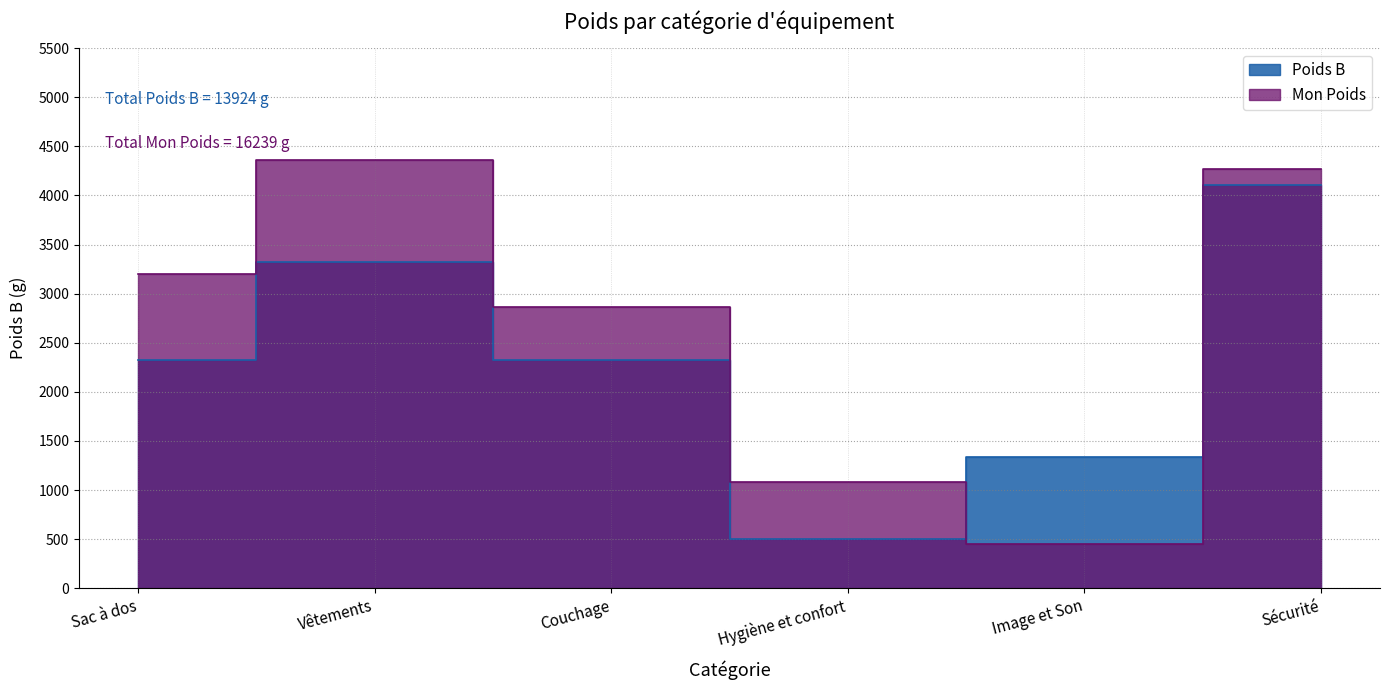

Where do Mon Poids and Poids B first cross each other?

Hygiène et confort and Image et Son